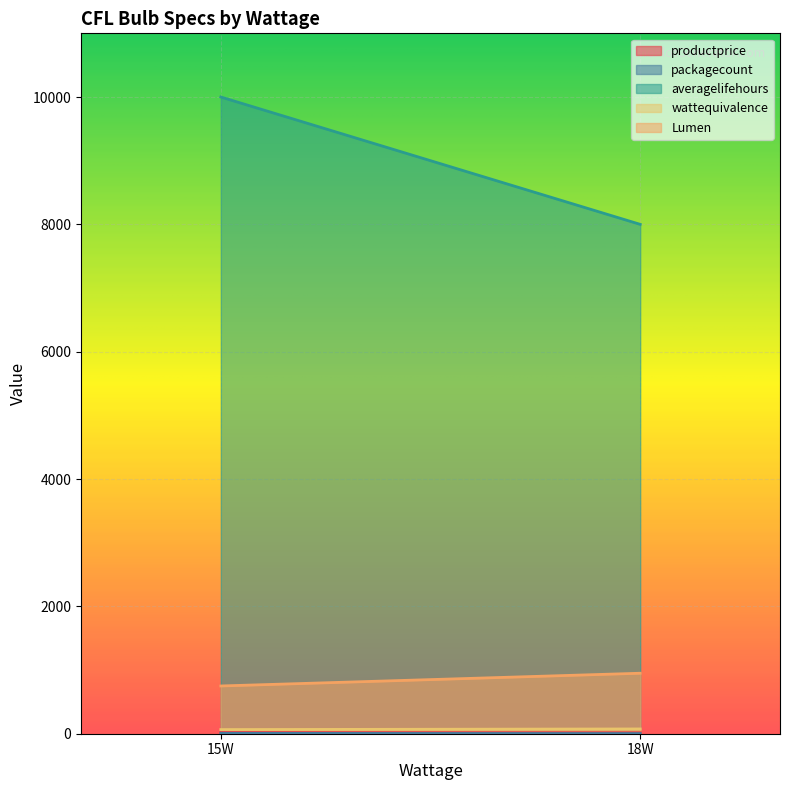

Reading left to right, list all the values displayed in this chart.

productprice: 15=18.5	18=14.9
packagecount: 15=6.0	18=2.0
averagelifehours: 15=10000.0	18=8000.0
wattequivalence: 15=65.0	18=75.0
Lumen: 15=750.0	18=950.0